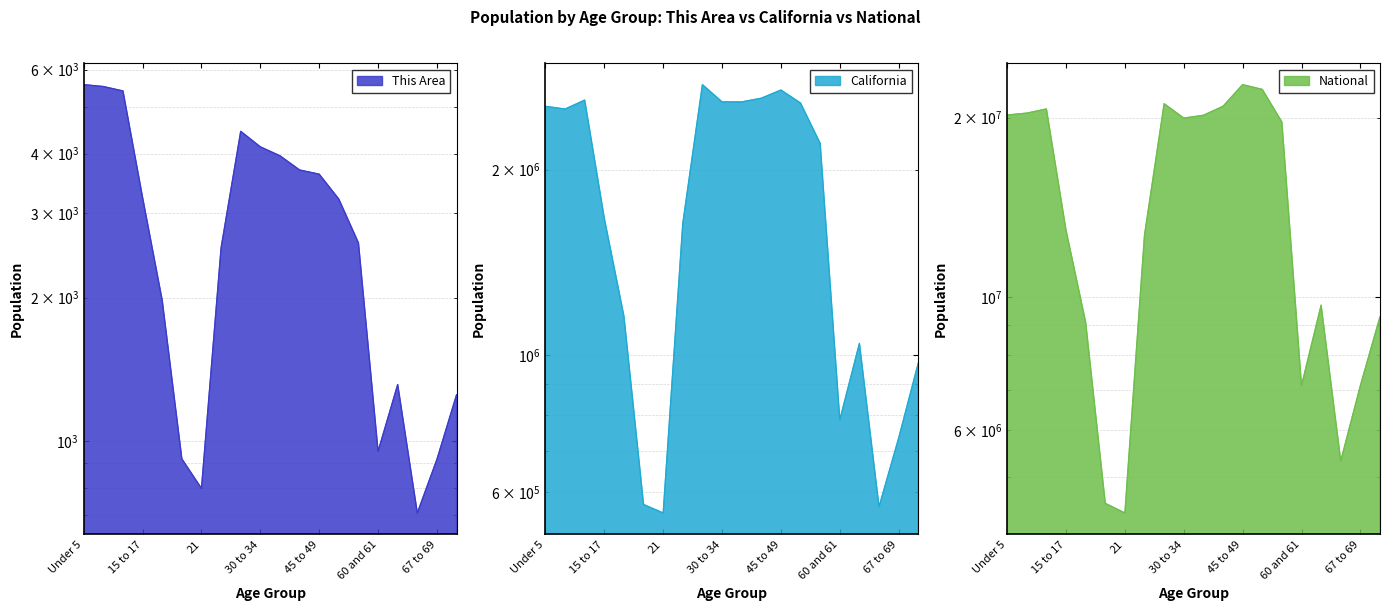

What is the total value across all series at 5 to 9 years?

22860025